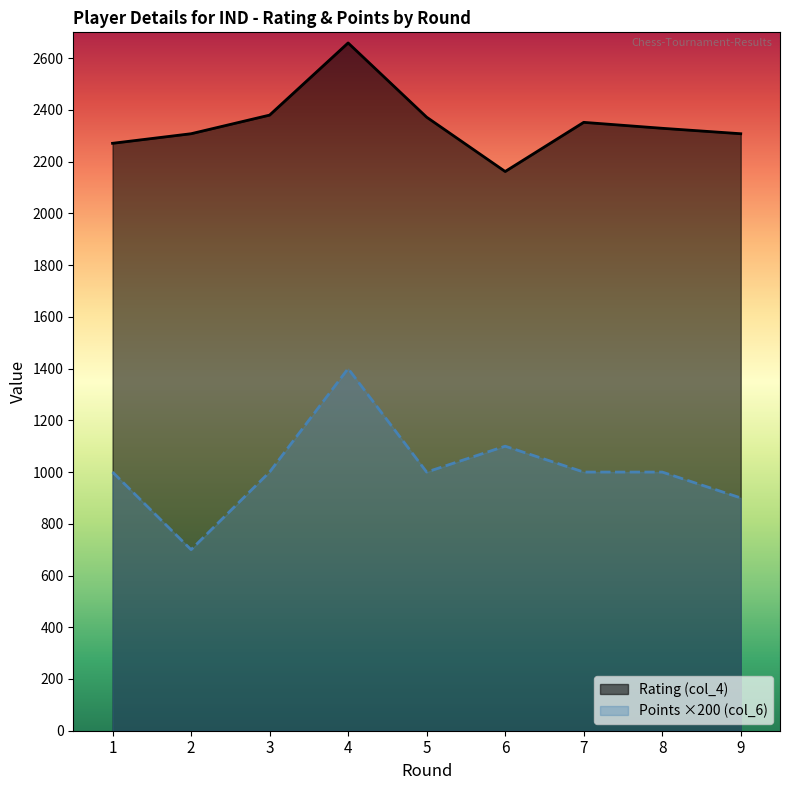

How many lines are shown in the chart?

2